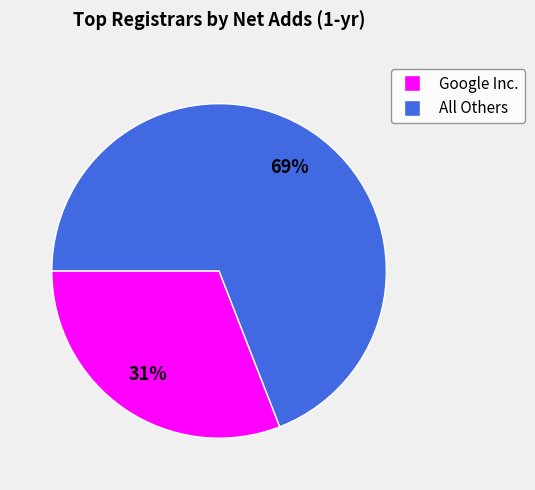

To the nearest percent, what is the difference between the largest and smallest slice percentages?

38%